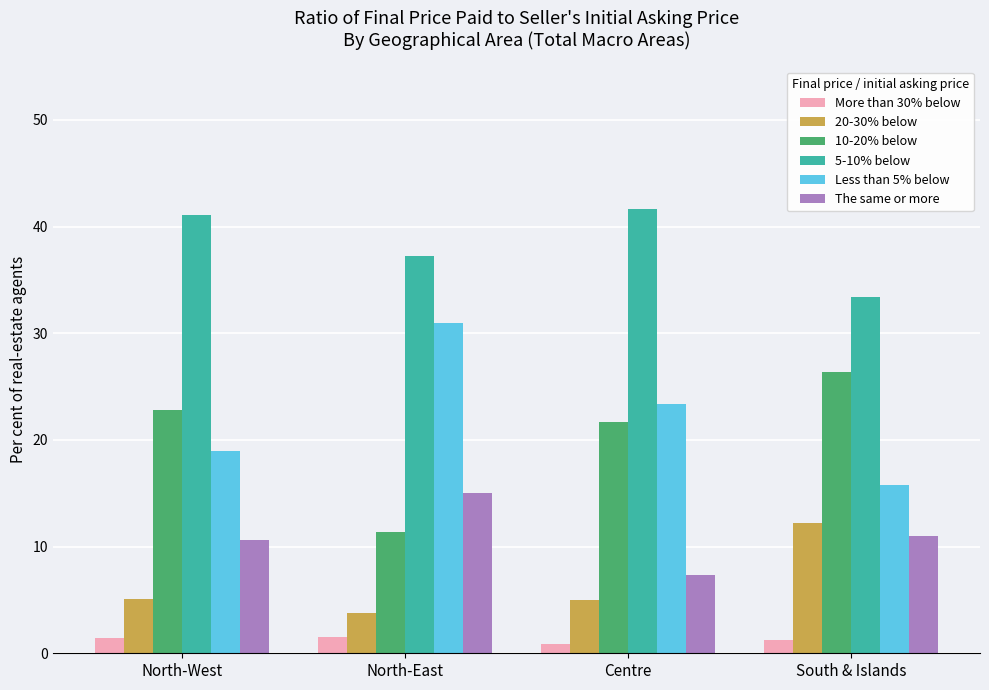

Does the chart contain any negative values?

No